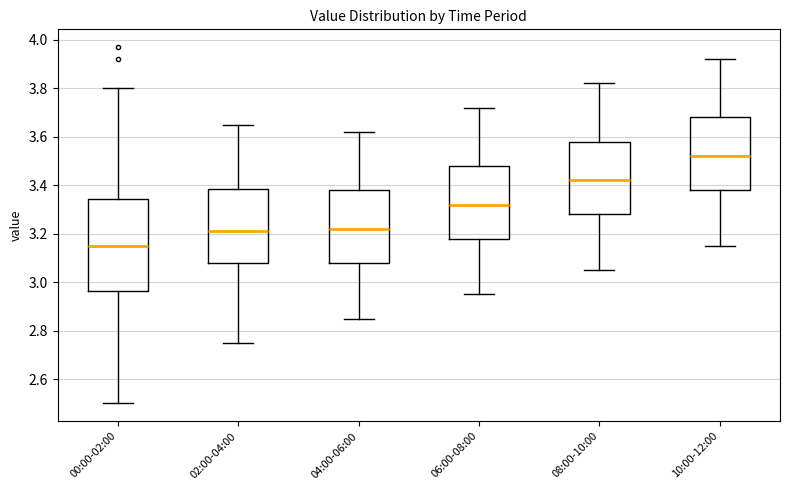

Comparing the boxes themselves (not the whiskers), which one is the tallest?

00:00-02:00